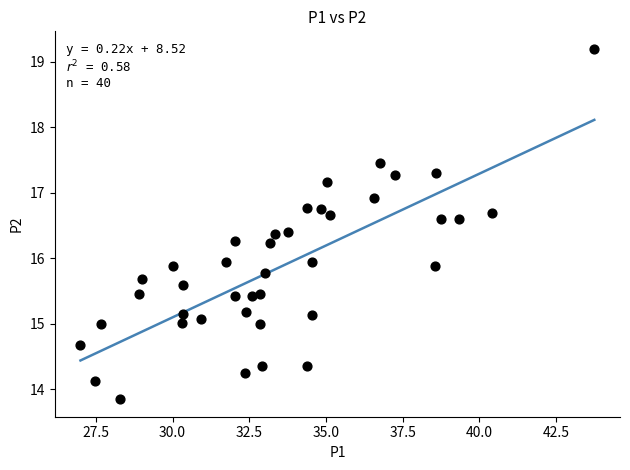

What is the range of X values (max minus min)?

16.8